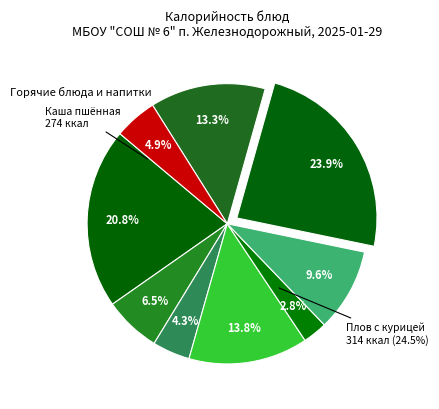

What portion of the pie excludes Хлеб 2 сорт?

95.7%